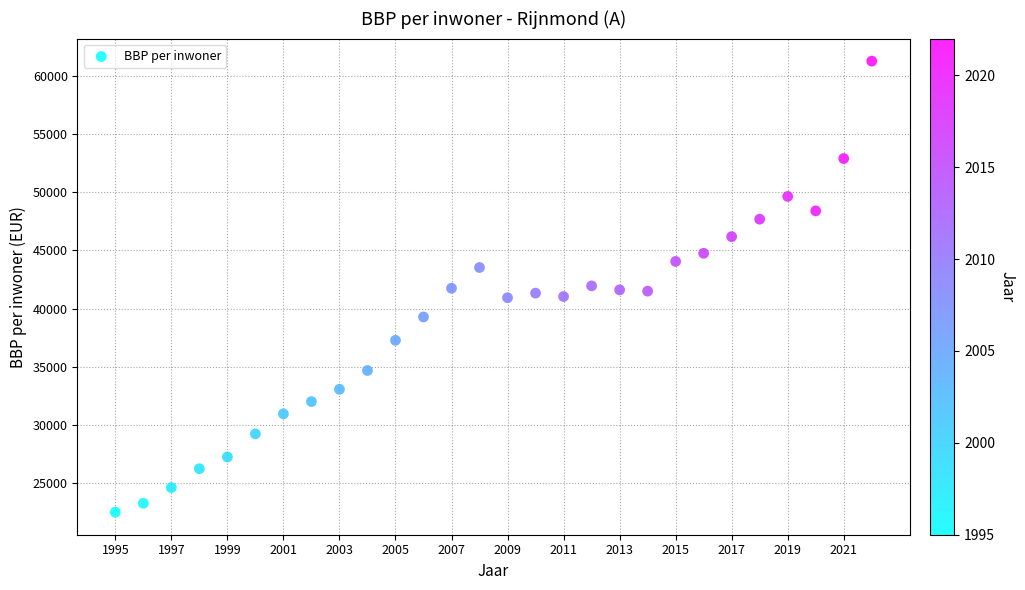

What is the range of X values (max minus min)?

27